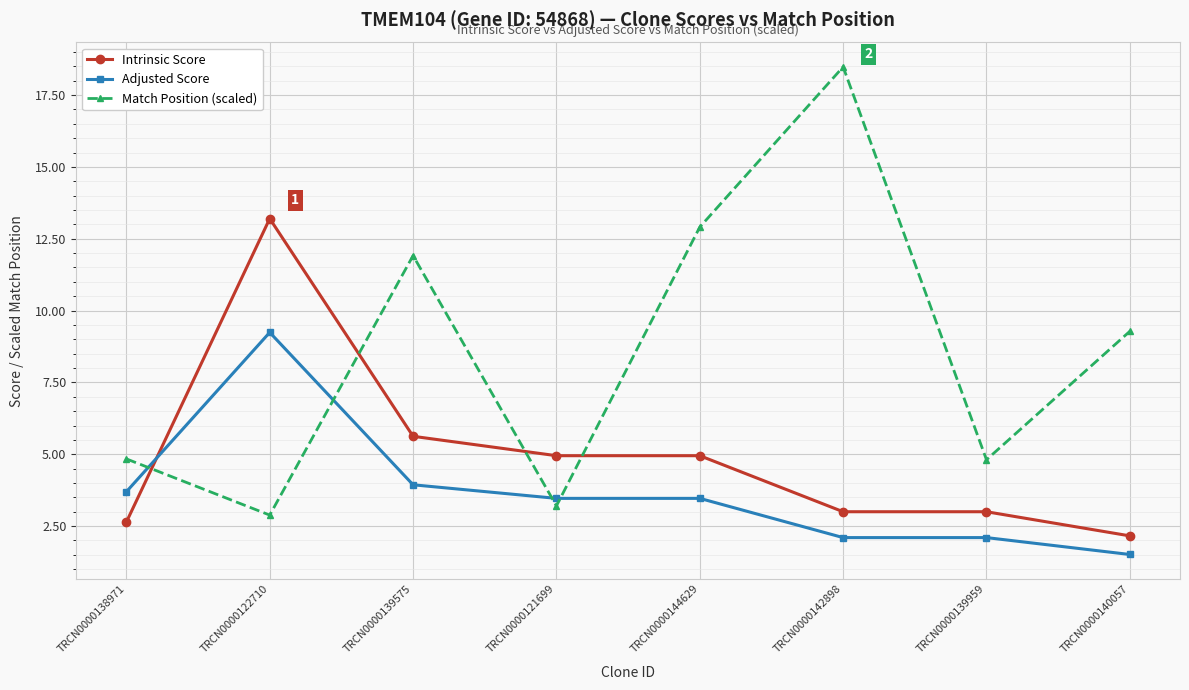

How many intersections are there between Intrinsic Score and Adjusted Score?

1